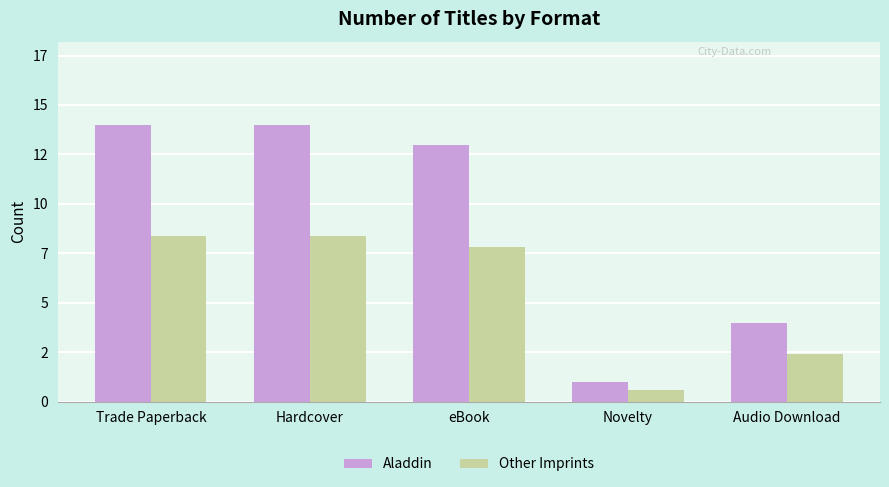

The value of Other Imprints at eBook is 7.8. True or false?

True